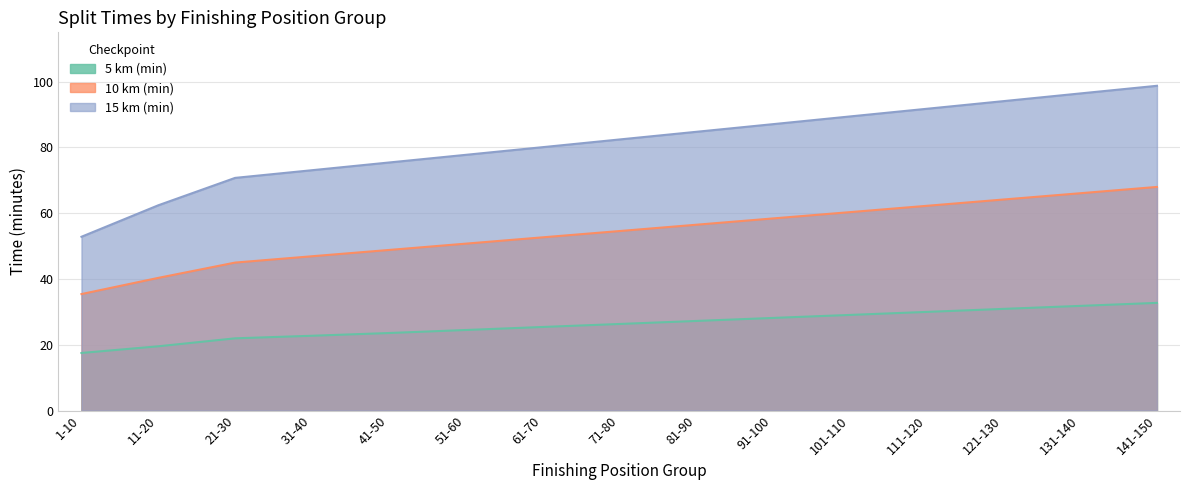

What is the difference between the second highest and second lowest values in the 10 km (min) series?

25.7